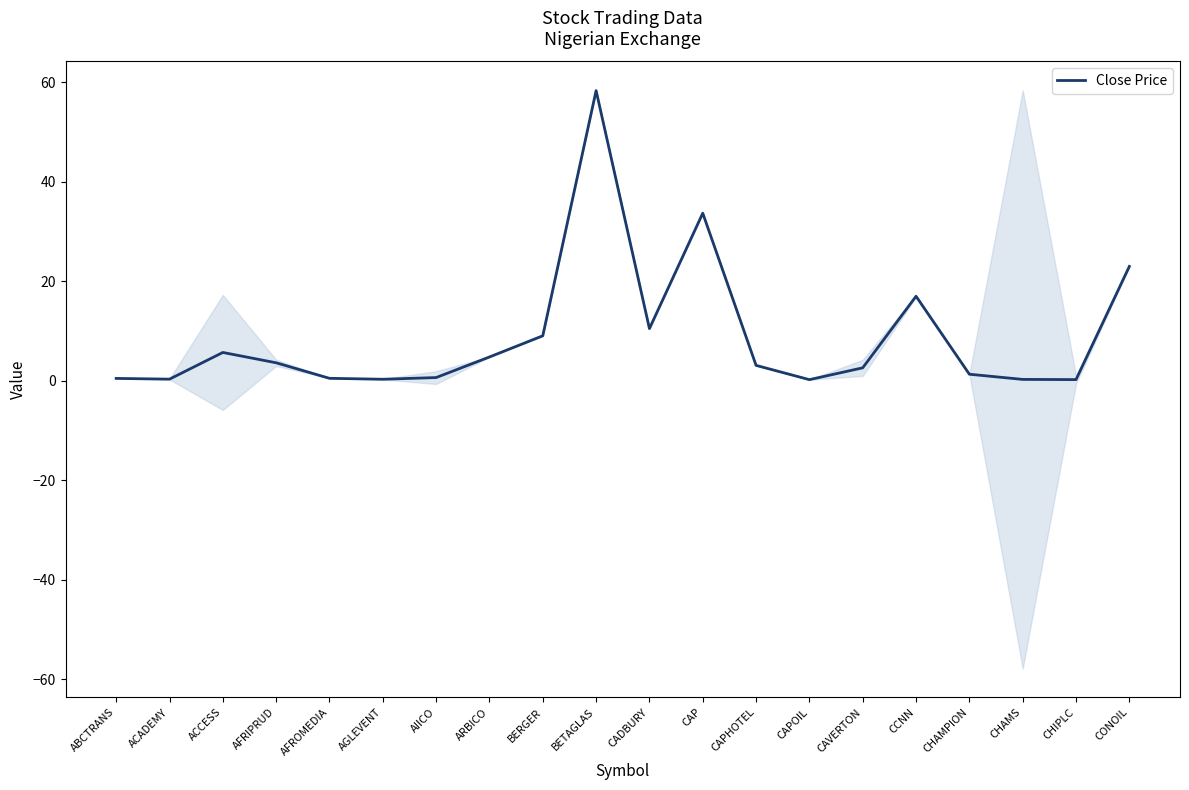

What is the average value?

8.8